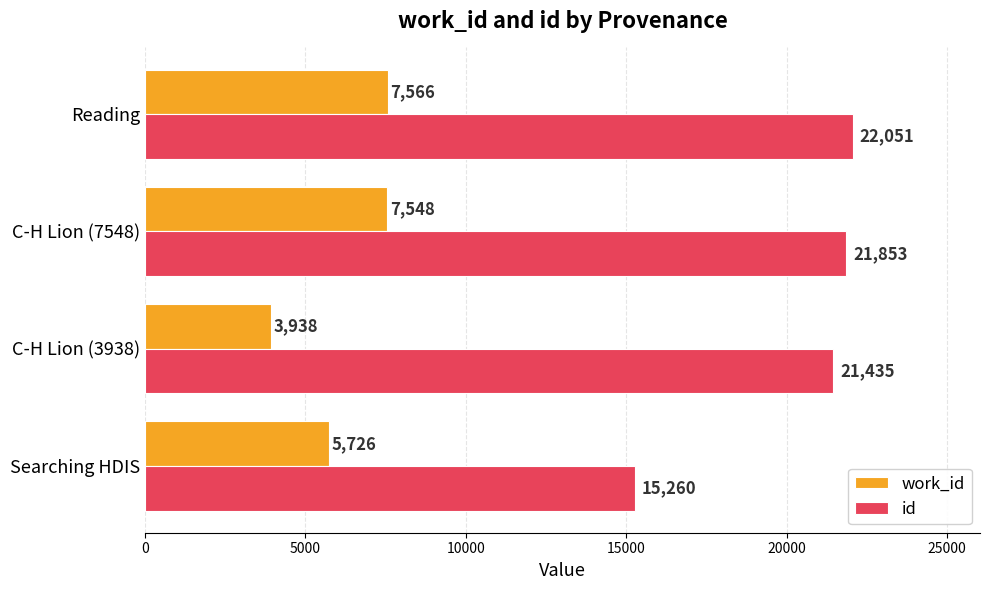

At which label is work_id closest to 5752?

Searching HDIS